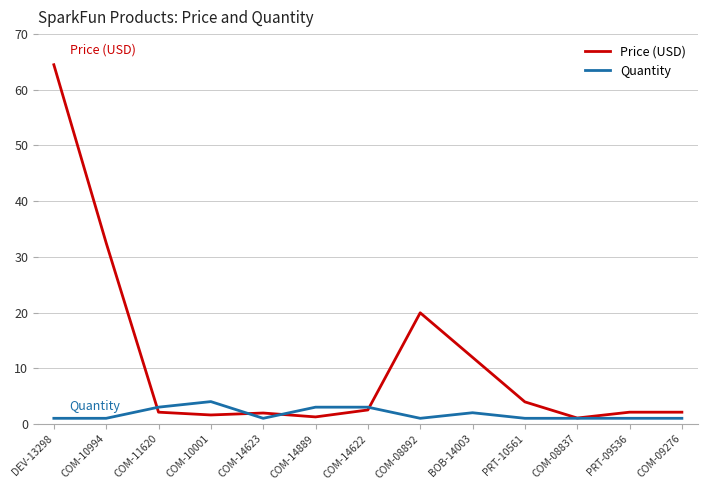

List the series in order of their peak value, lowest first.

Quantity, Price (USD)